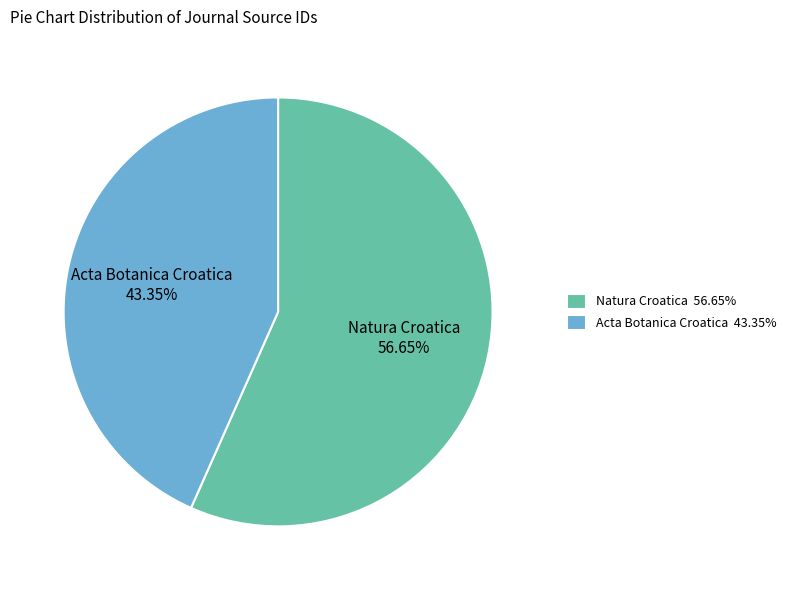

Rank the categories by value from highest to lowest.

Natura Croatica, Acta Botanica Croatica